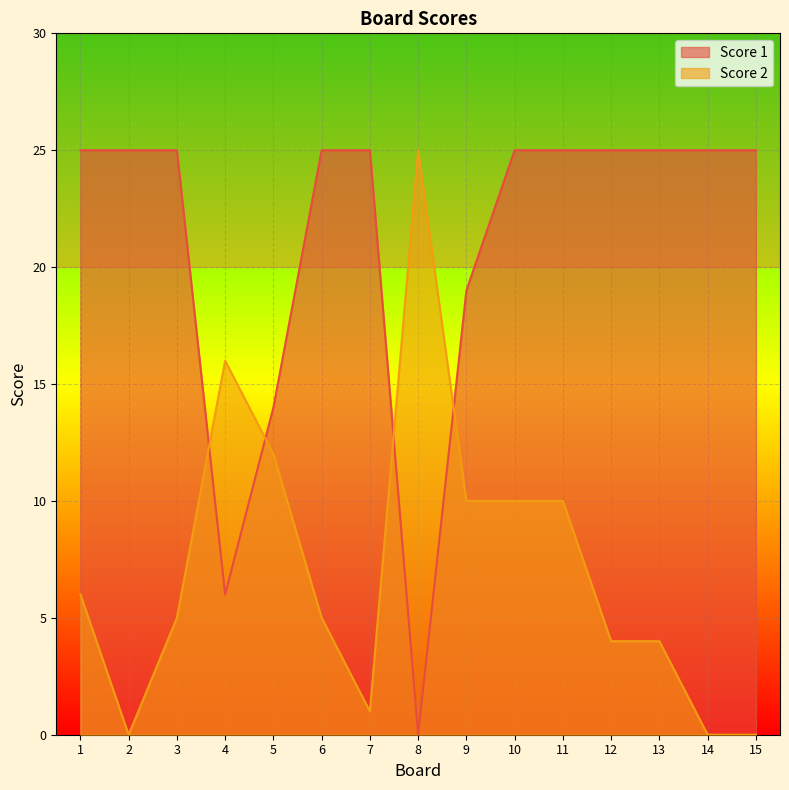

The Score 2 series shows 12 at 5. True or false?

True